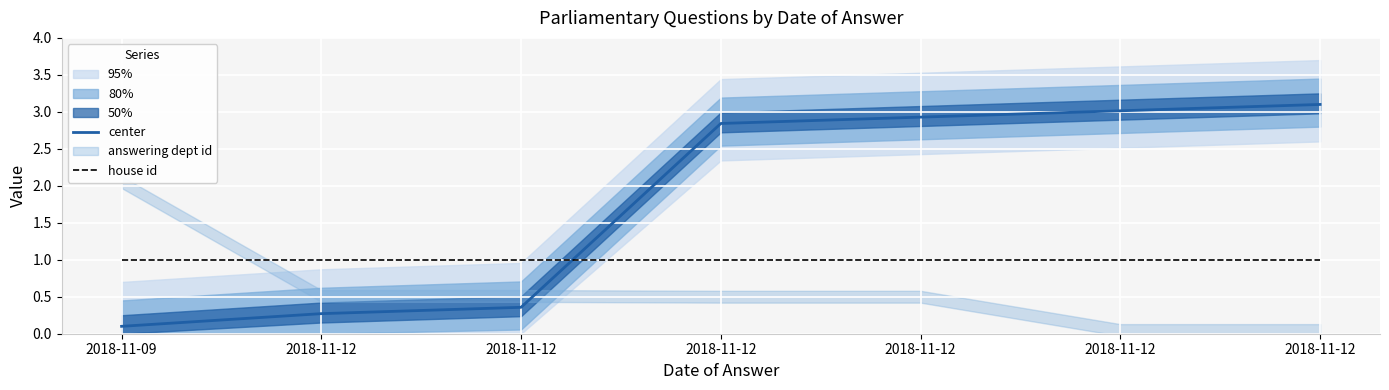

Is it true that center equals 2.8 at 2018-11-12?

True